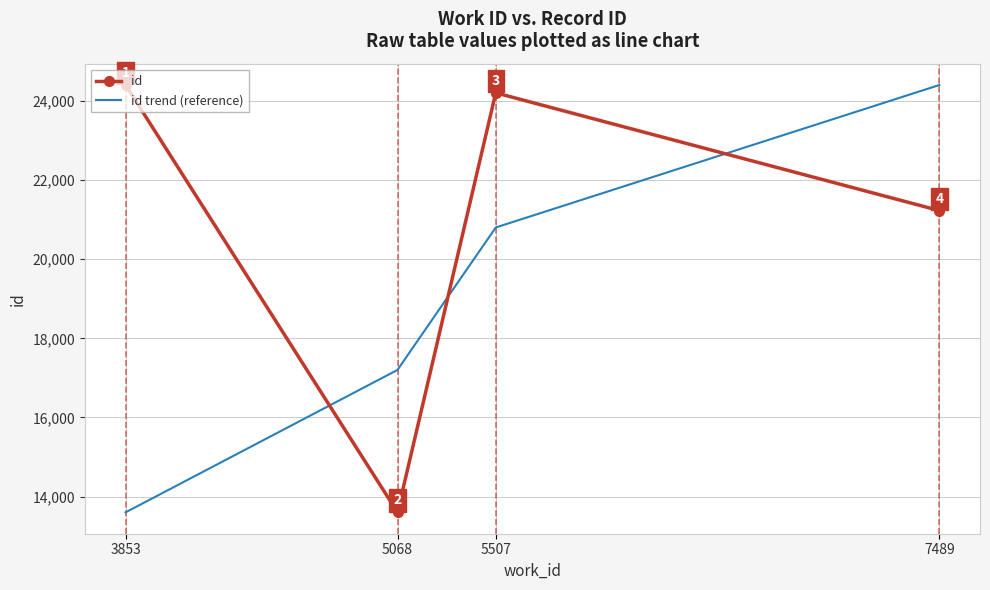

Where is id trend (reference) nearest to the value 19003?

5068